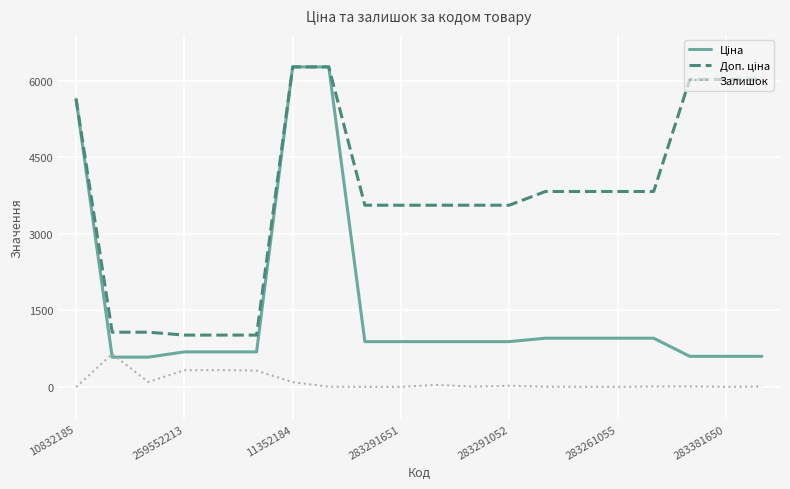

What is the maximum value shown in the chart?

6266.7